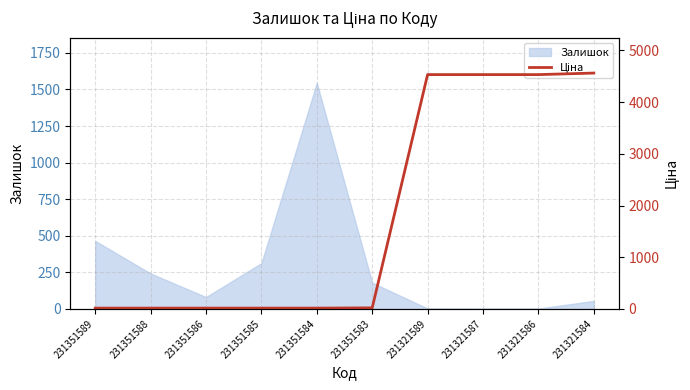

Between 231321587 and 231351588, which is larger?

231321587